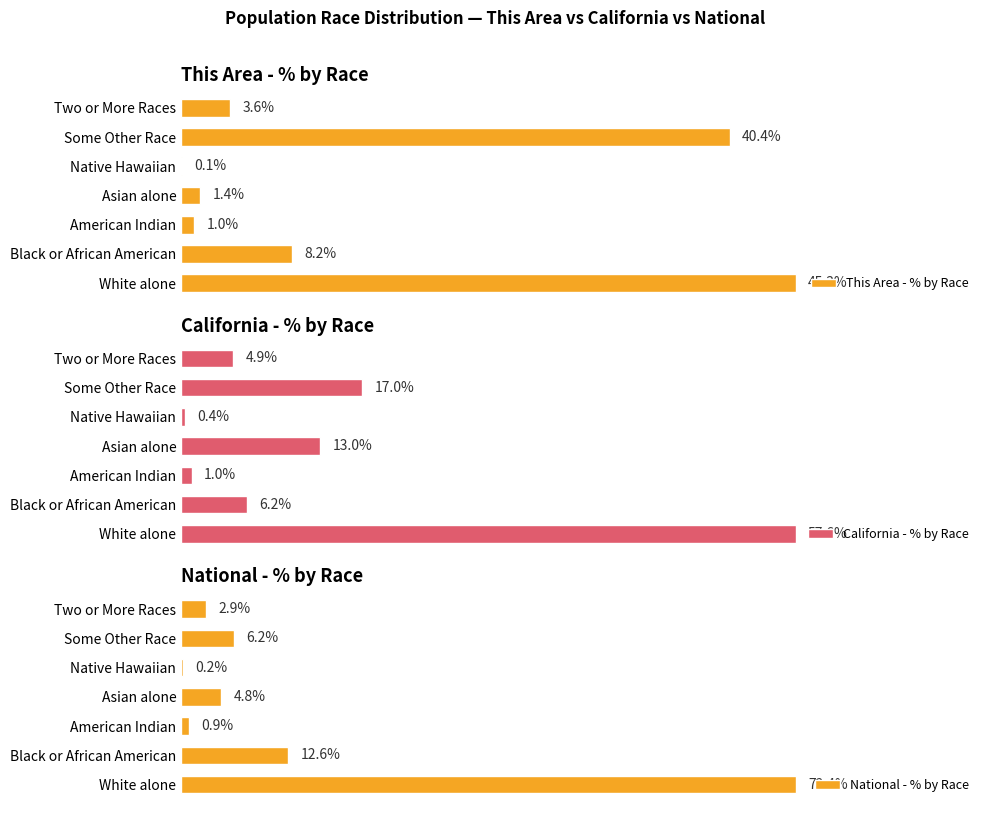

At how many categories does at least one series exceed 45?

1